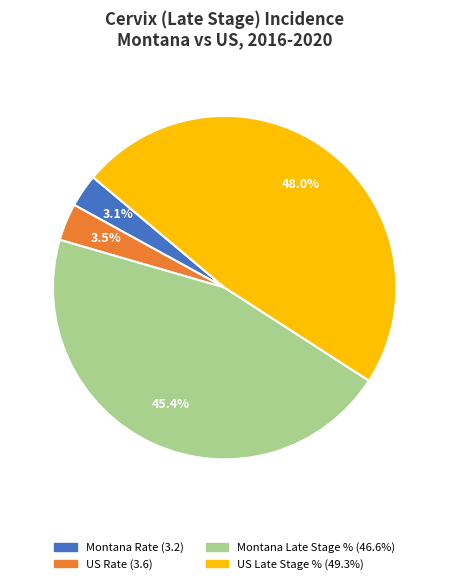

Count the number of slices in the pie.

4